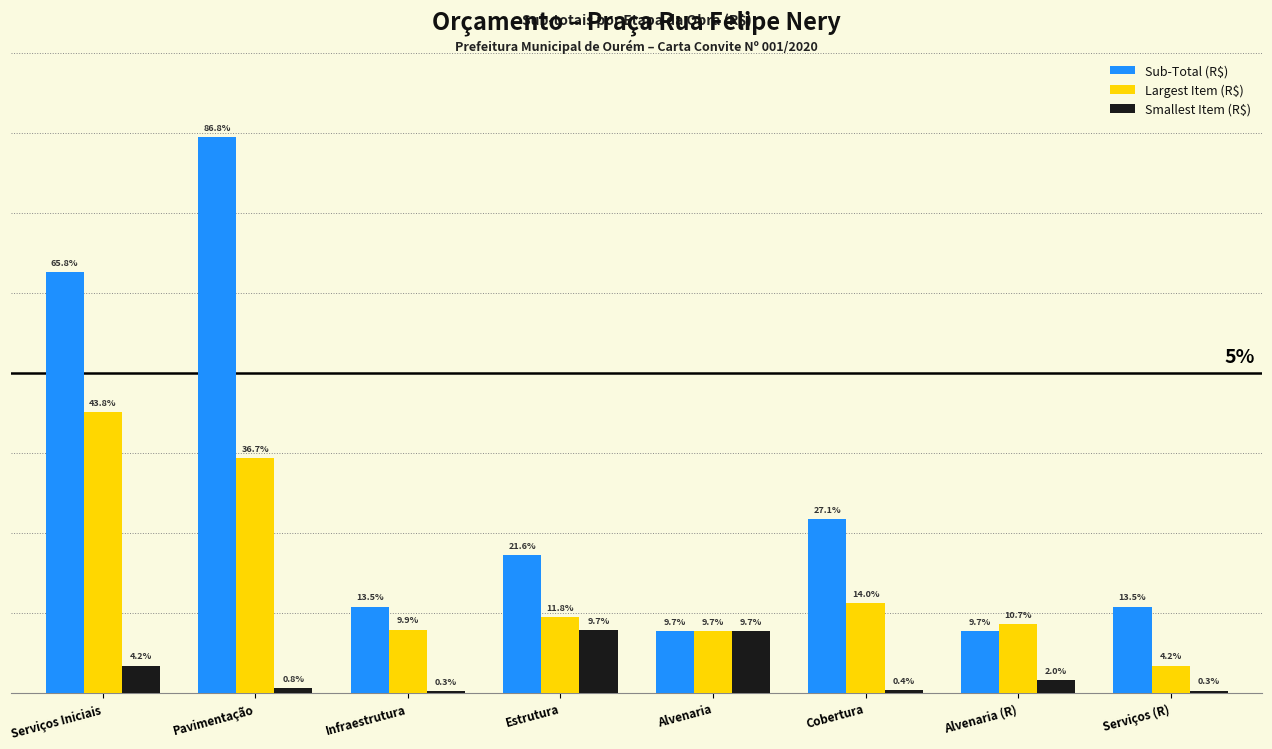

Are the bars grouped side by side (vs. stacked)?

Yes